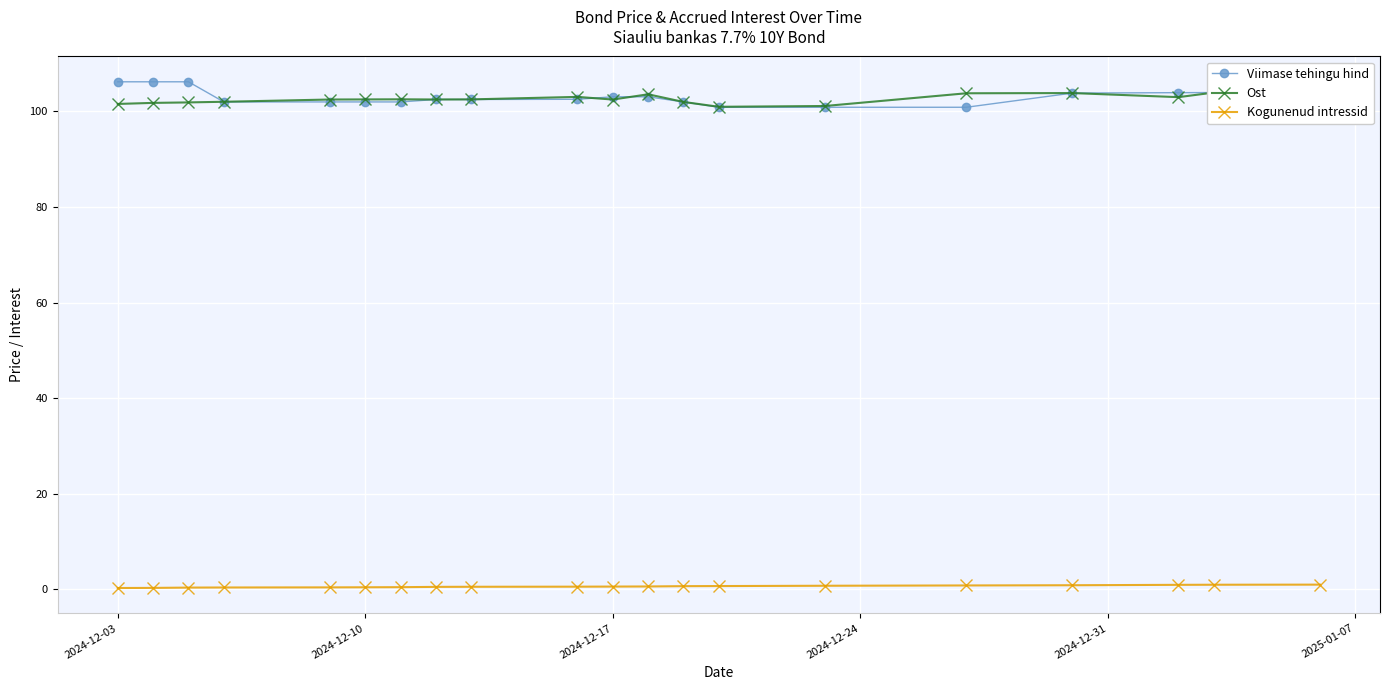

True or false: Kogunenud intressid and Viimase tehingu hind cross at least once.

False